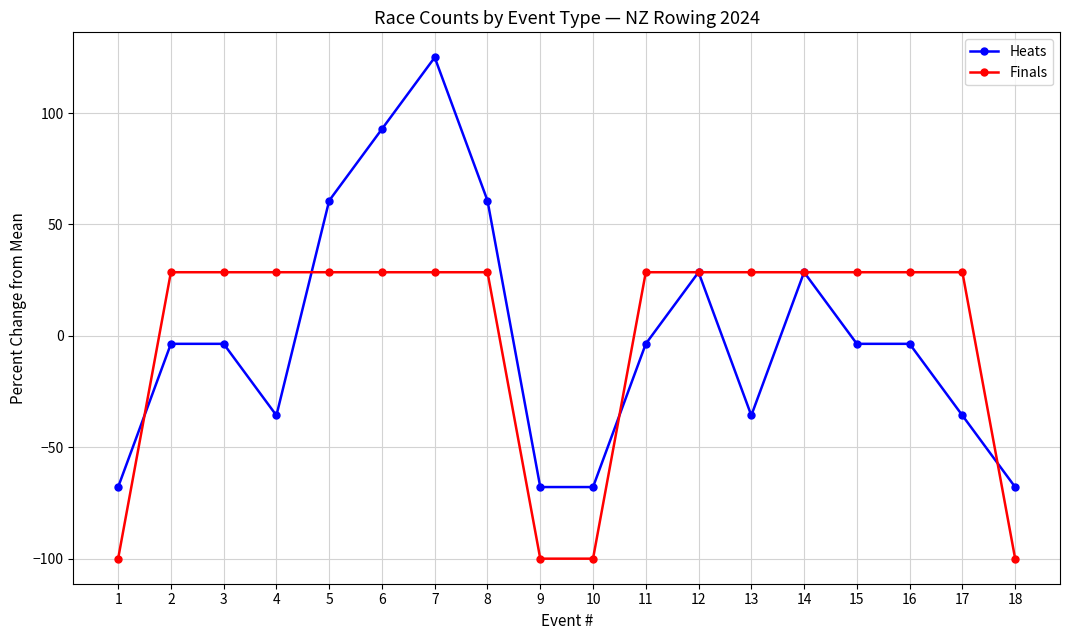

Rank the series at 13 from highest to lowest value.

Finals, Heats